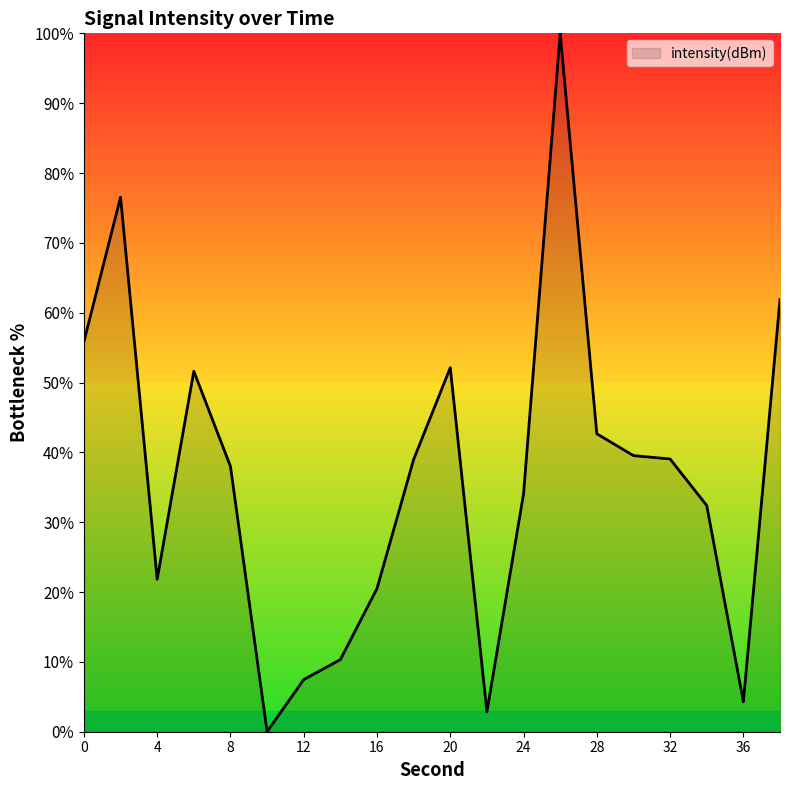

Count the number of categories in the chart.

20